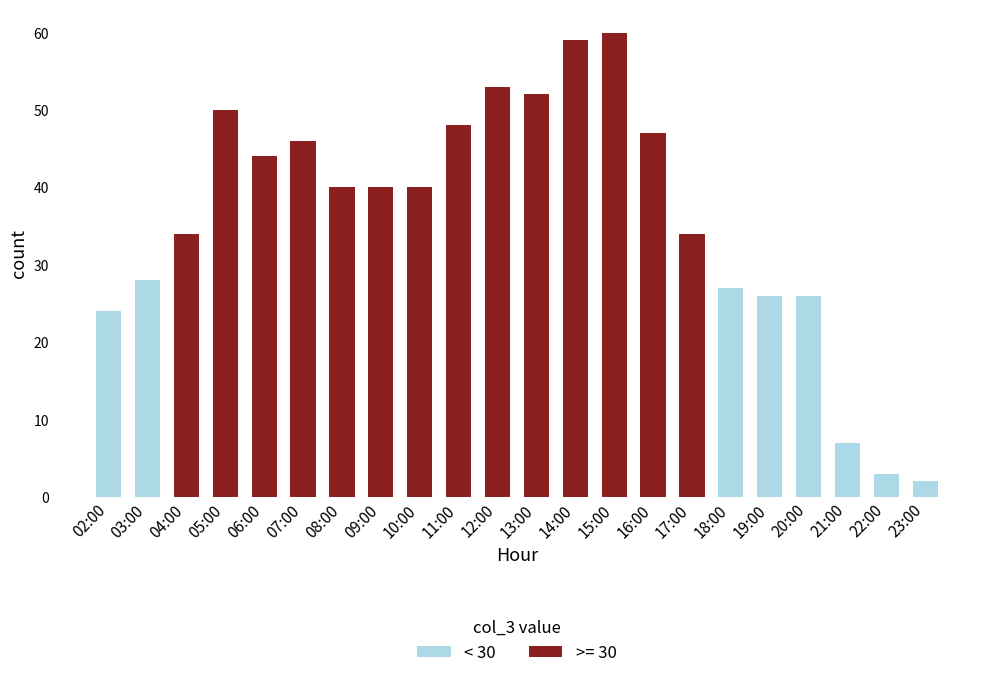

Count the number of categories in the chart.

22